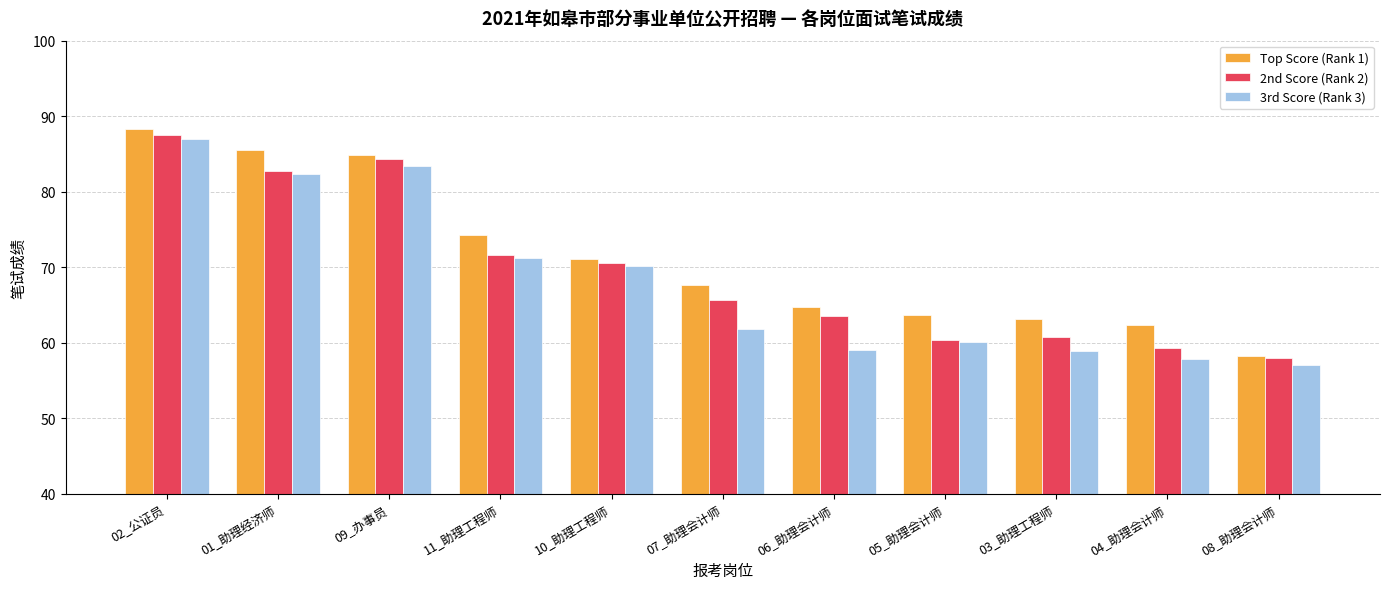

What is the value of the Top Score (Rank 1) bar at the 5th from the left?

71.1